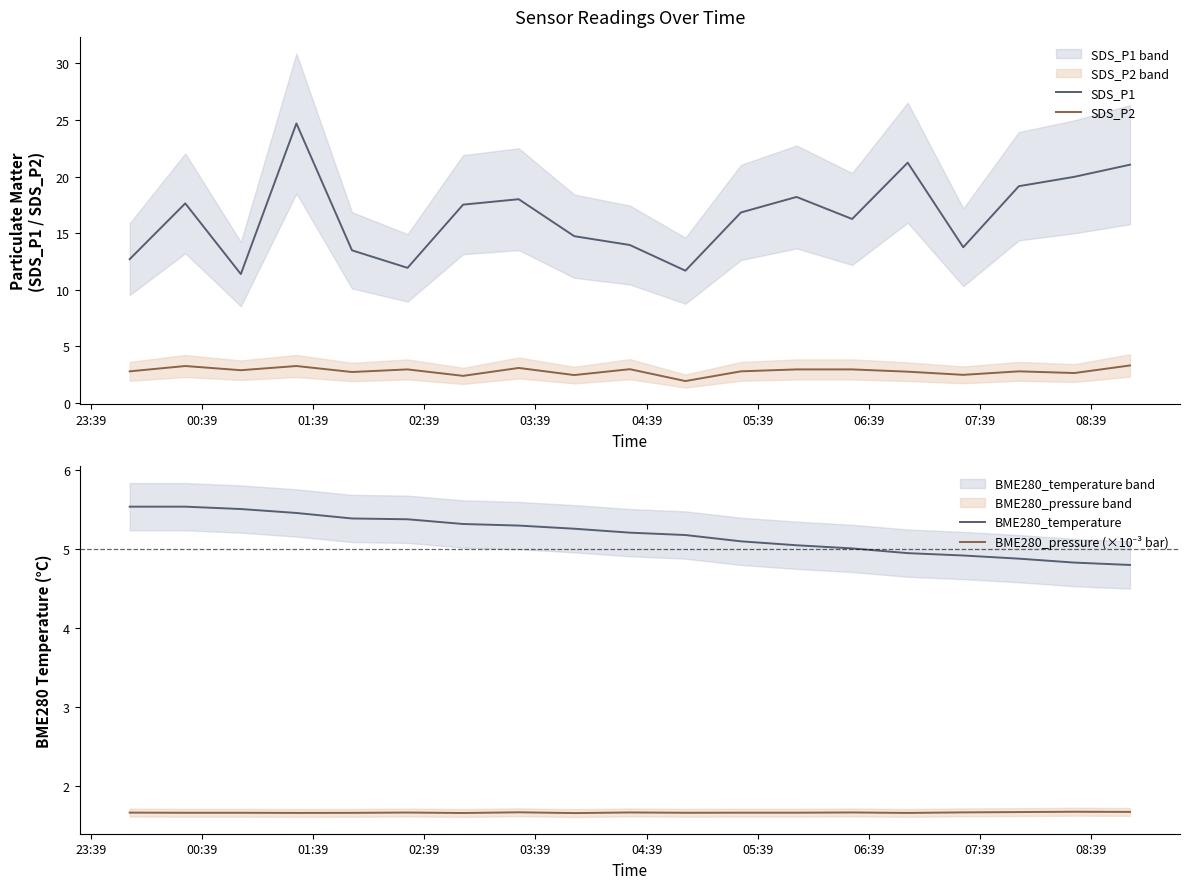

What is the highest value of the SDS_P1 series?

24.7